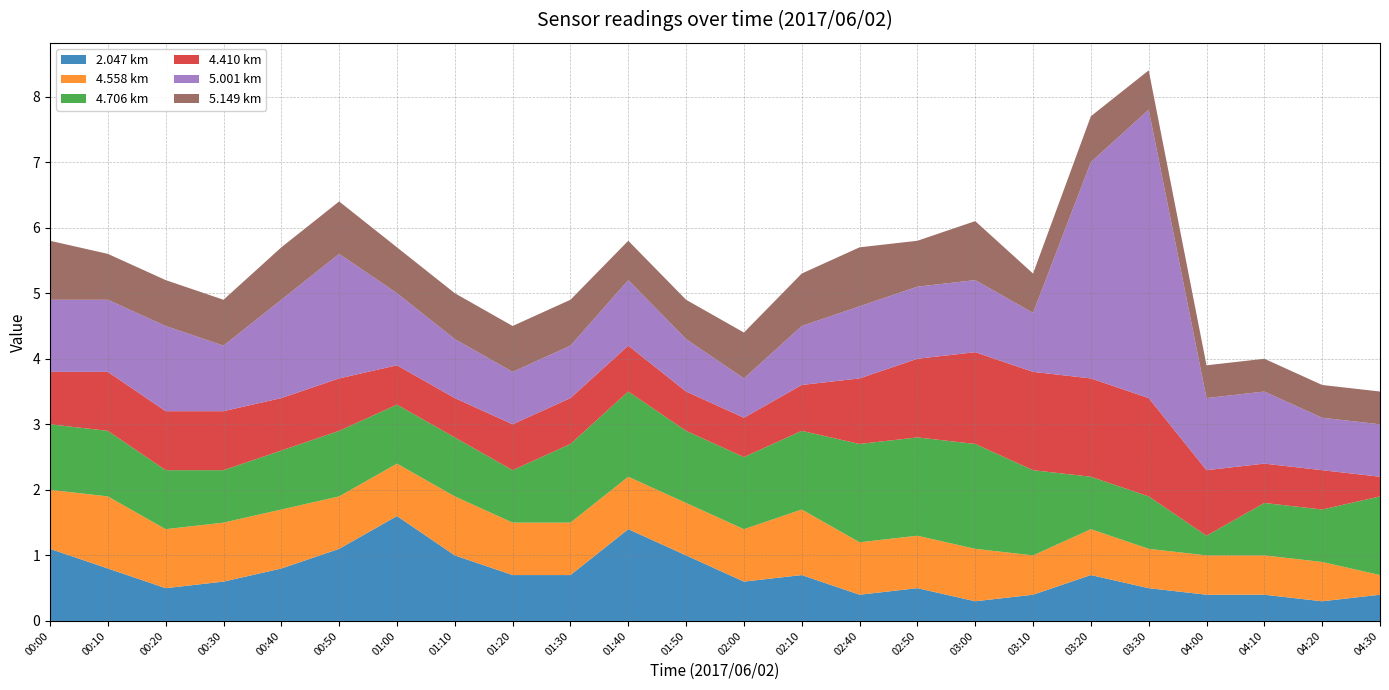

Reading left to right, what are all the values shown in this chart?

2.047: 1.1	0.8	0.5	0.6	0.8	1.1	1.6	1.0	0.7	0.7	1.4	1.0	0.6	0.7	0.4	0.5	0.3	0.4	0.7	0.5	0.4	0.4	0.3	0.4
4.558: 0.9	1.1	0.9	0.9	0.9	0.8	0.8	0.9	0.8	0.8	0.8	0.8	0.8	1.0	0.8	0.8	0.8	0.6	0.7	0.6	0.6	0.6	0.6	0.3
4.706: 1.0	1.0	0.9	0.8	0.9	1.0	0.9	0.9	0.8	1.2	1.3	1.1	1.1	1.2	1.5	1.5	1.6	1.3	0.8	0.8	0.3	0.8	0.8	1.2
4.410: 0.8	0.9	0.9	0.9	0.8	0.8	0.6	0.6	0.7	0.7	0.7	0.6	0.6	0.7	1.0	1.2	1.4	1.5	1.5	1.5	1.0	0.6	0.6	0.3
5.001: 1.1	1.1	1.3	1.0	1.5	1.9	1.1	0.9	0.8	0.8	1.0	0.8	0.6	0.9	1.1	1.1	1.1	0.9	3.3	4.4	1.1	1.1	0.8	0.8
5.149: 0.9	0.7	0.7	0.7	0.8	0.8	0.7	0.7	0.7	0.7	0.6	0.6	0.7	0.8	0.9	0.7	0.9	0.6	0.7	0.6	0.5	0.5	0.5	0.5